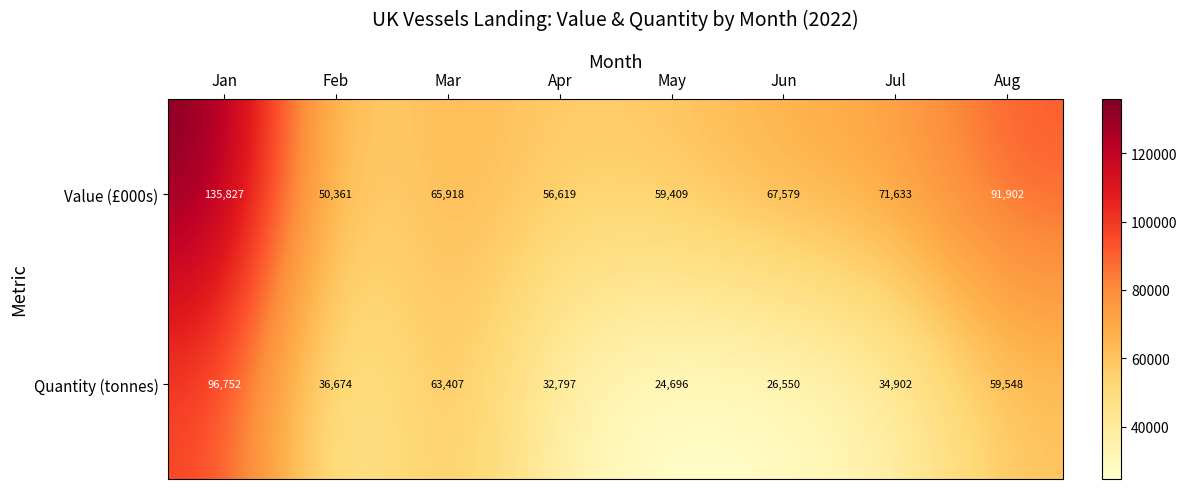

What value does the Value (£000s) series have at Jul, to the nearest 50?

71650